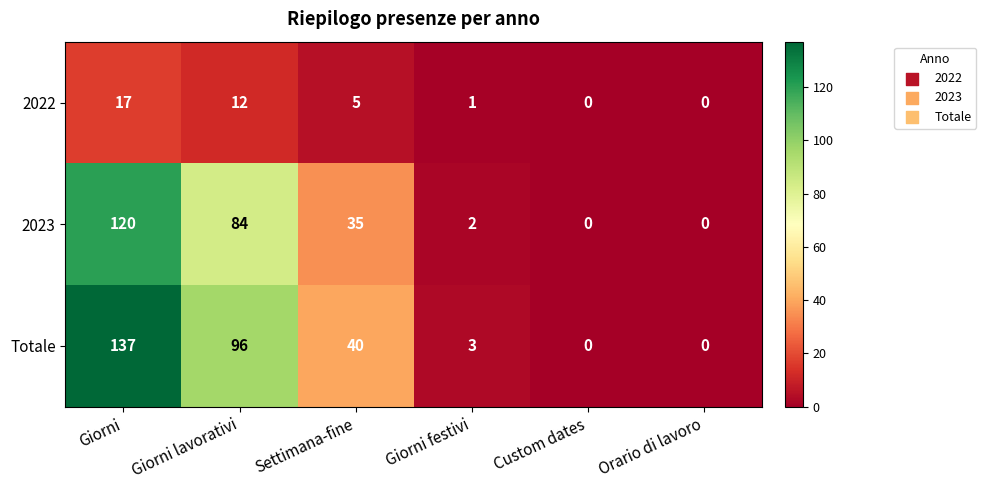

The Totale series shows 96 at Giorni lavorativi. True or false?

True